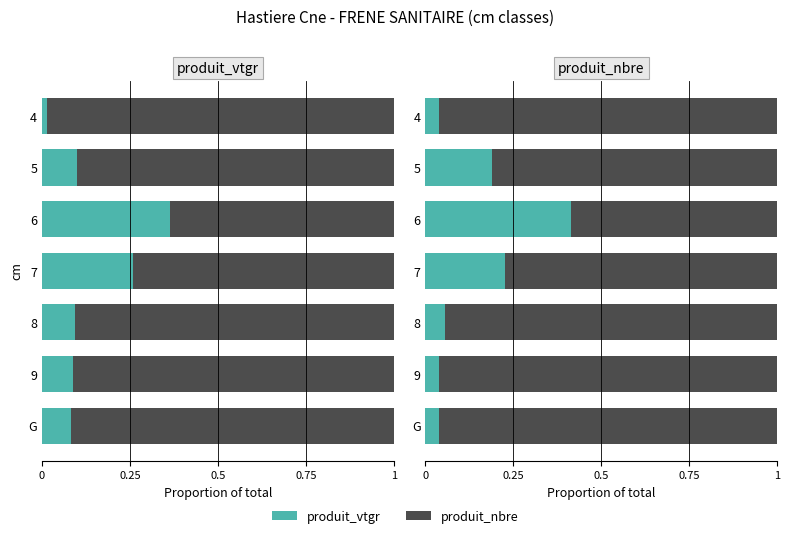

How many series are shown in this chart?

2